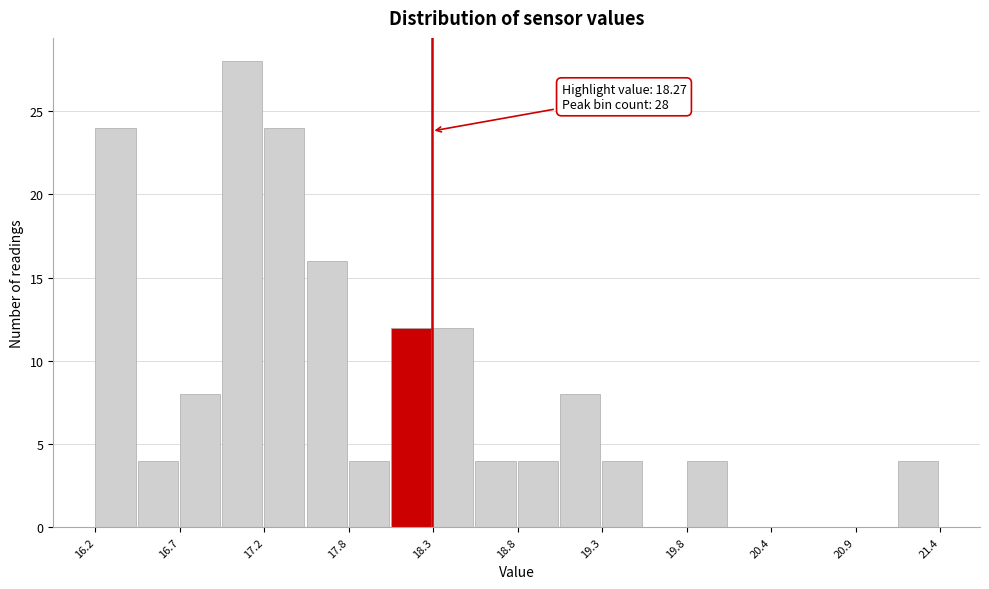

Read against the x-axis, roughly where is the centre of the tallest bar?

17.1